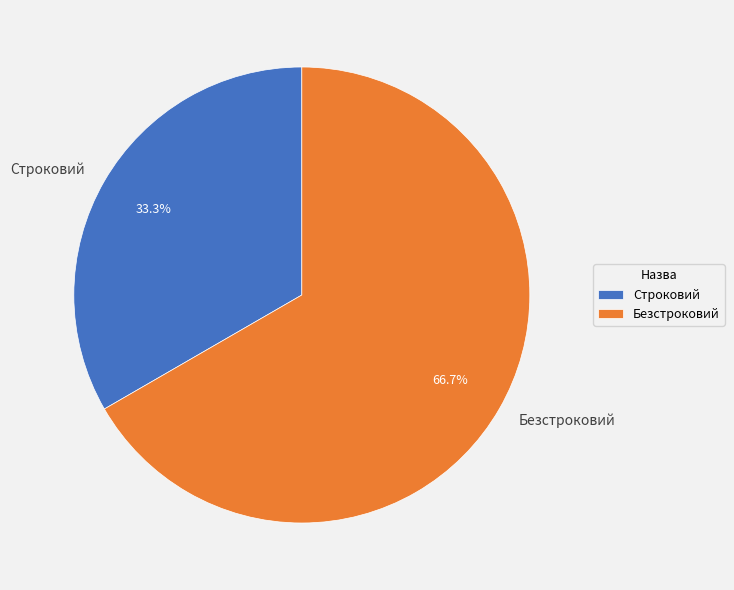

What is the smallest slice in the pie chart?

Строковий